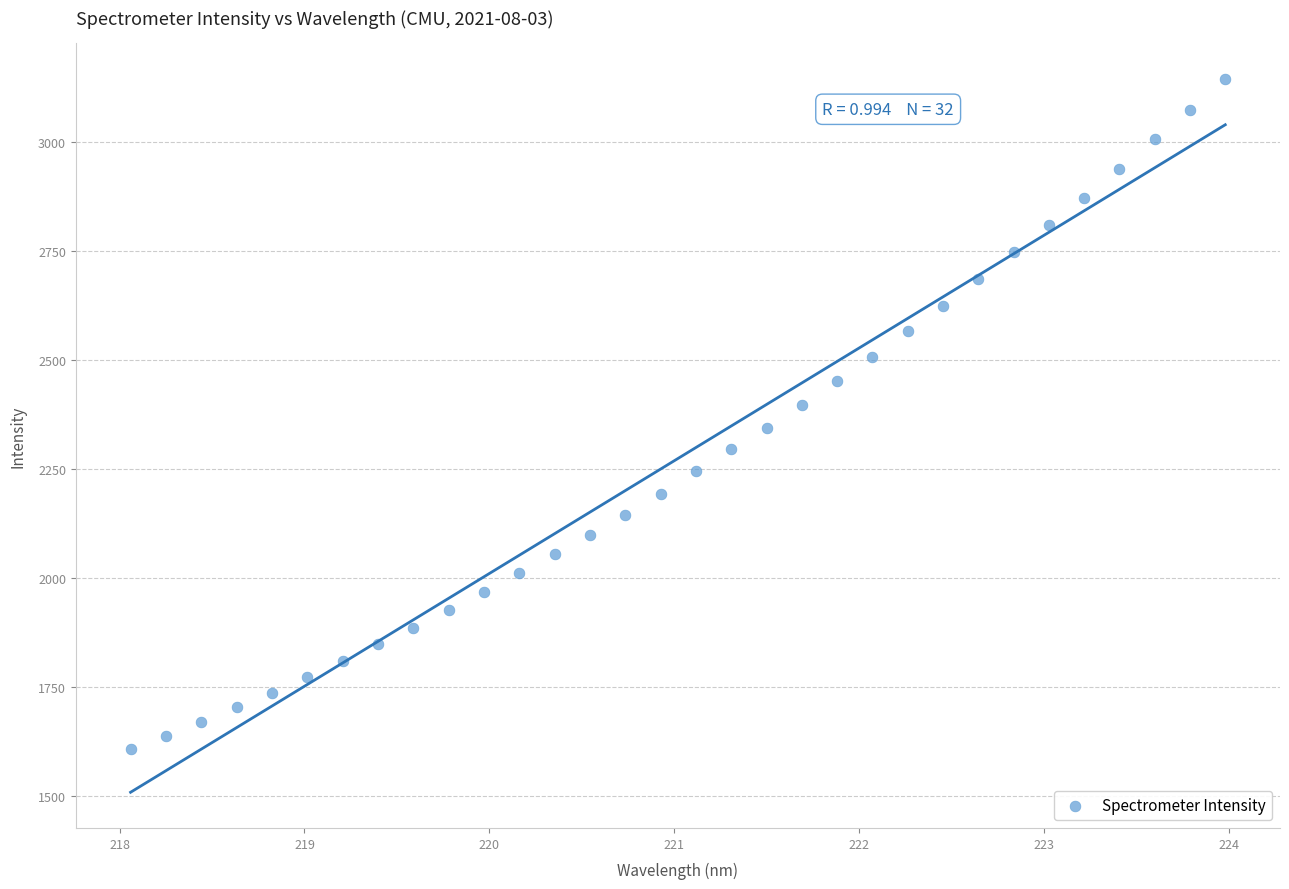

What is the range of X values (max minus min)?

5.9